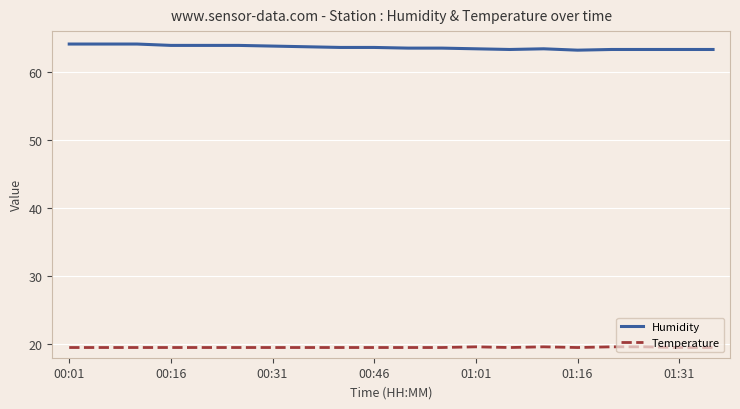

What is the maximum value for Temperature?

19.6